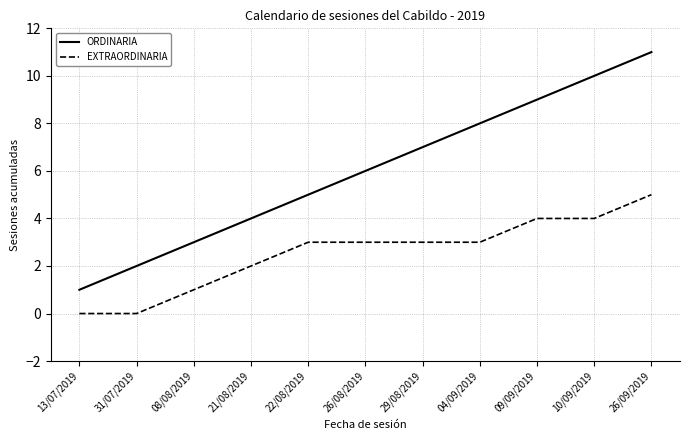

True or false: ORDINARIA has more than 1 interior local peaks.

False